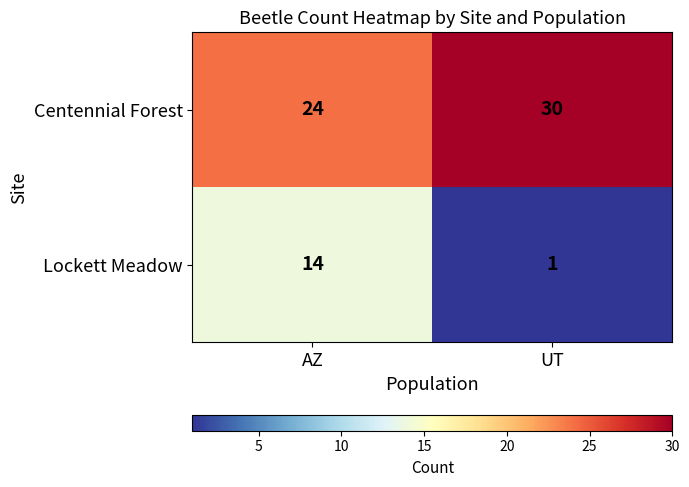

What is the difference between the highest and lowest values at AZ?

10